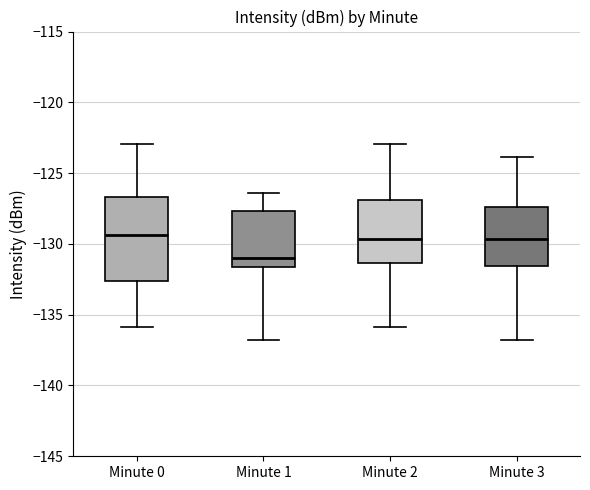

Comparing the boxes themselves (not the whiskers), which one is the tallest?

Minute 0